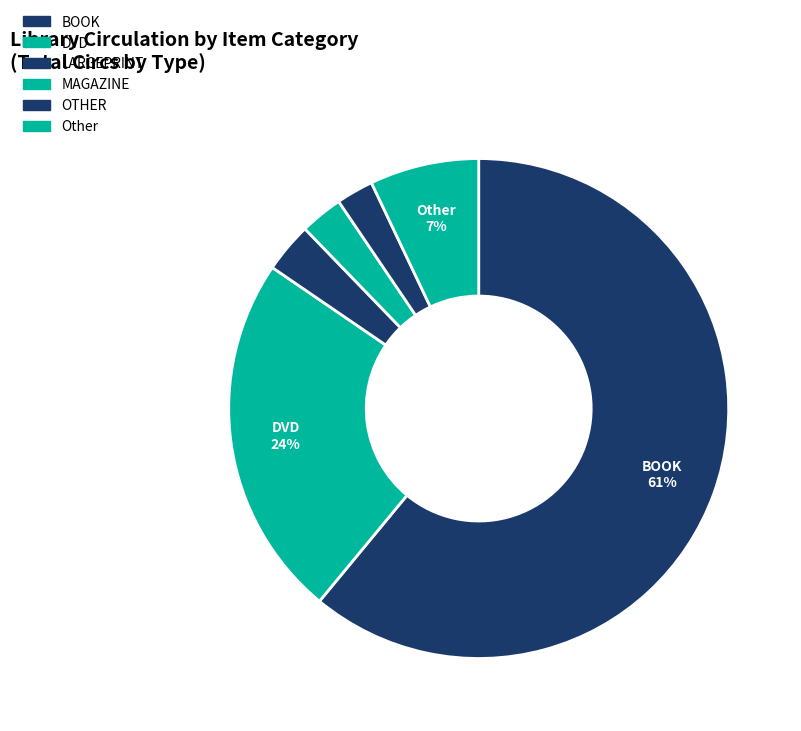

What is the largest slice in the pie chart?

BOOK